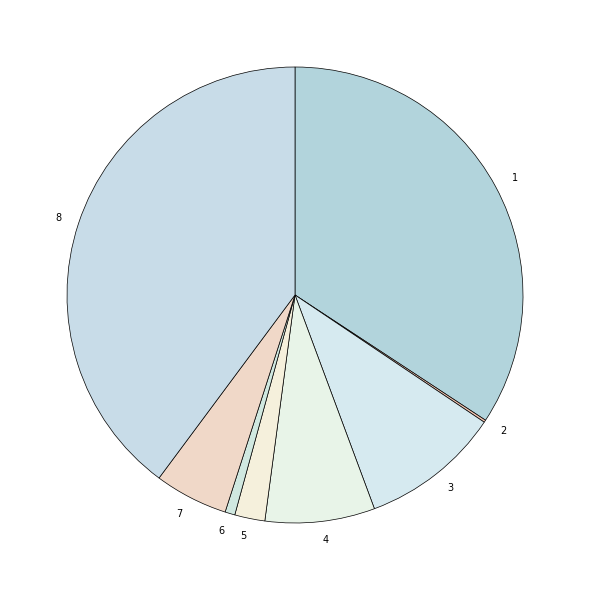

Combined, do 7 and 5 account for over 50%?

No